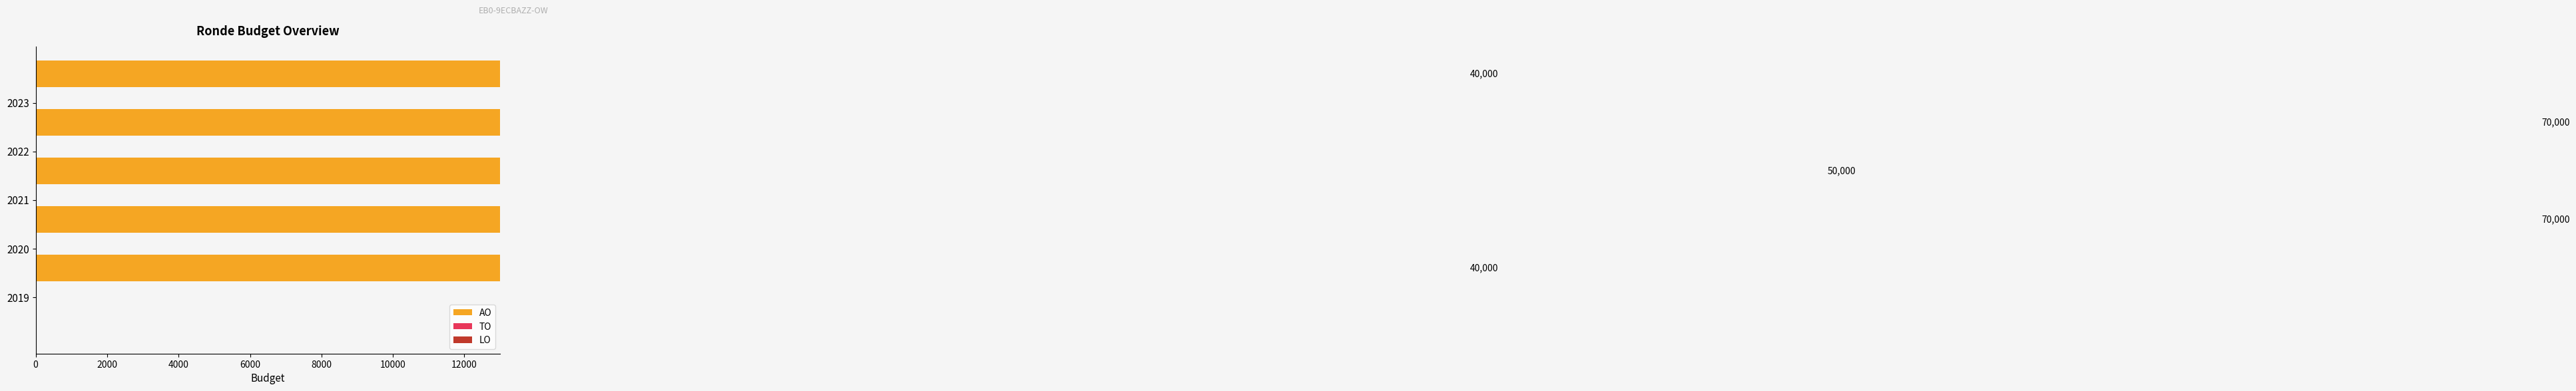

Reading left to right, transcribe all the data shown in this chart.

AO: 40000.0	70000.0	50000.0	70000.0	40000.0
TO: 0.6	0.6	0.6	0.6	0.6
LO: 0.6	0.6	0.6	0.6	0.6